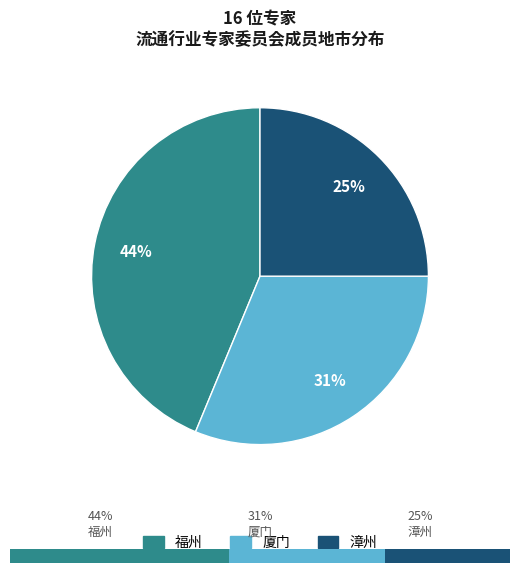

To the nearest percent, what is the combined percentage of 厦门 and 漳州?

56%